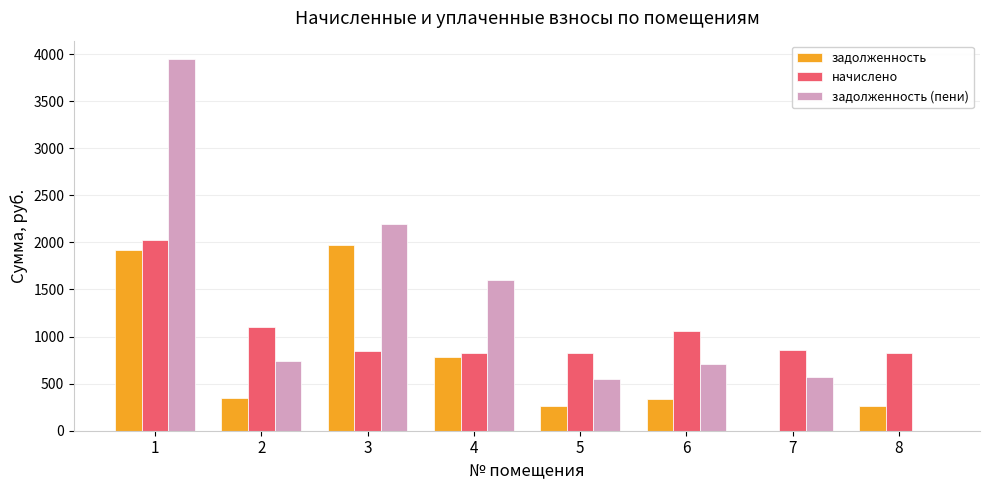

What is the sum of the задолженность (пени) values at 4 and 8?

1604.0